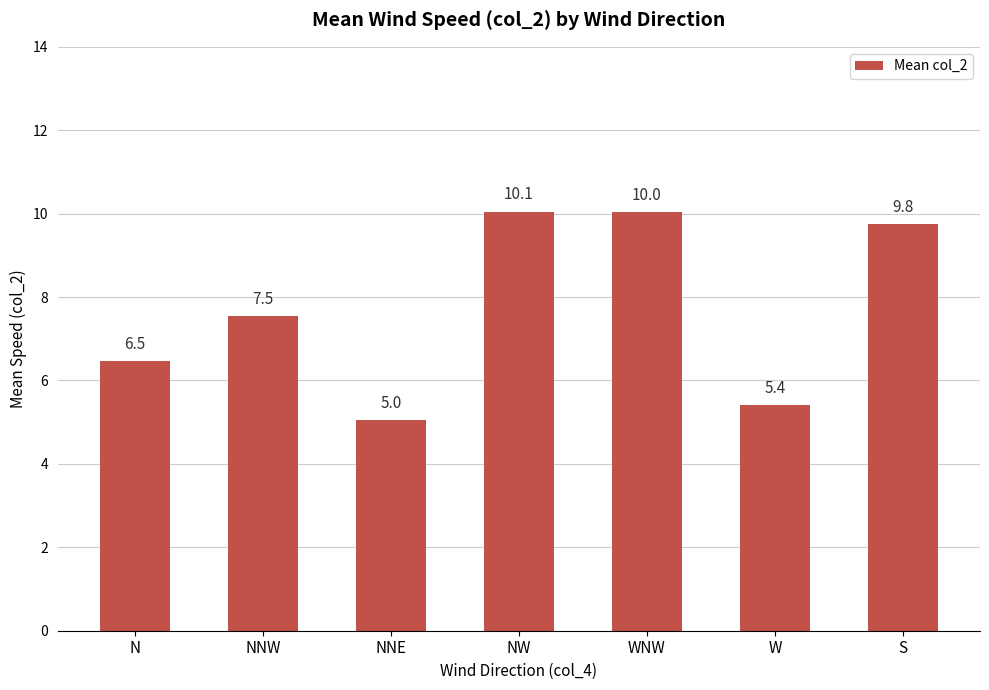

What is the sum of the values at W and N?

11.9